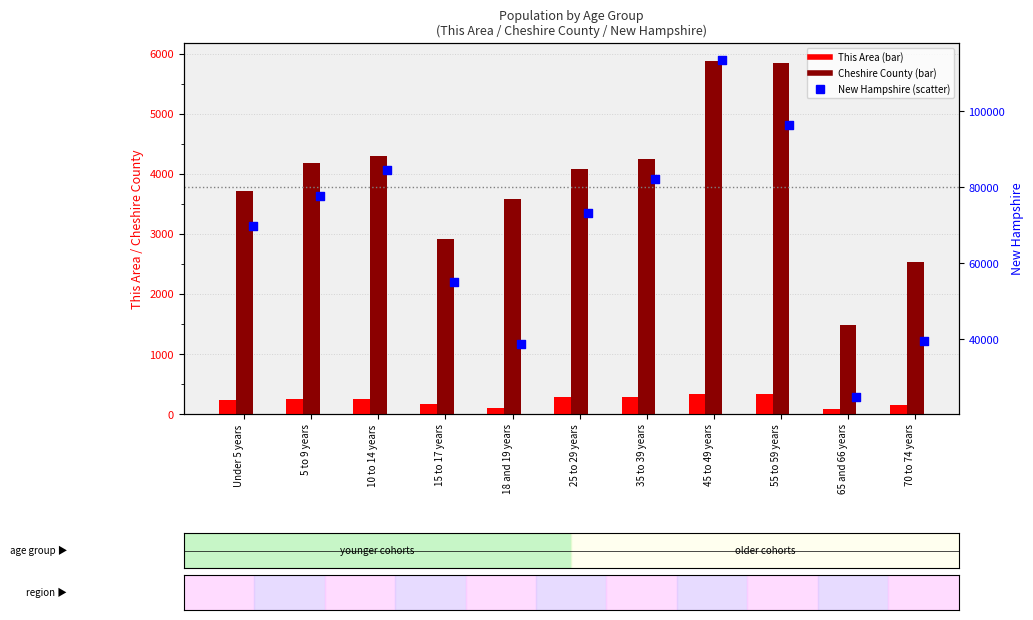

Which series contains the lowest Y value?

This Area